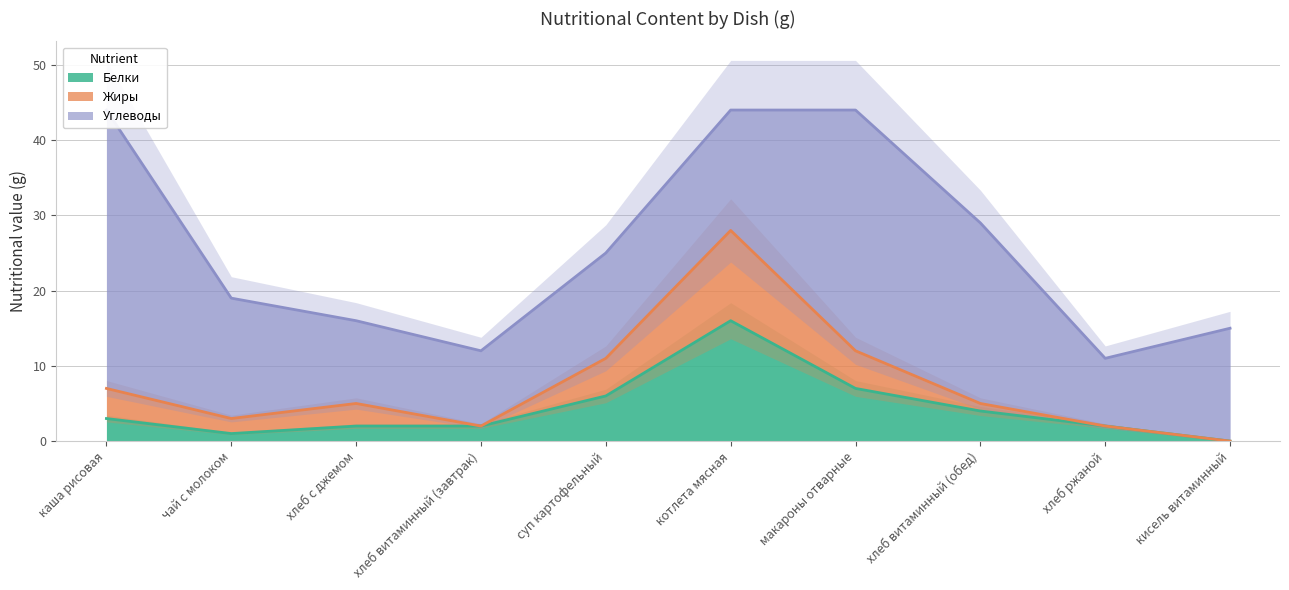

The Белки series shows 4 at хлеб витаминный (обед). True or false?

True